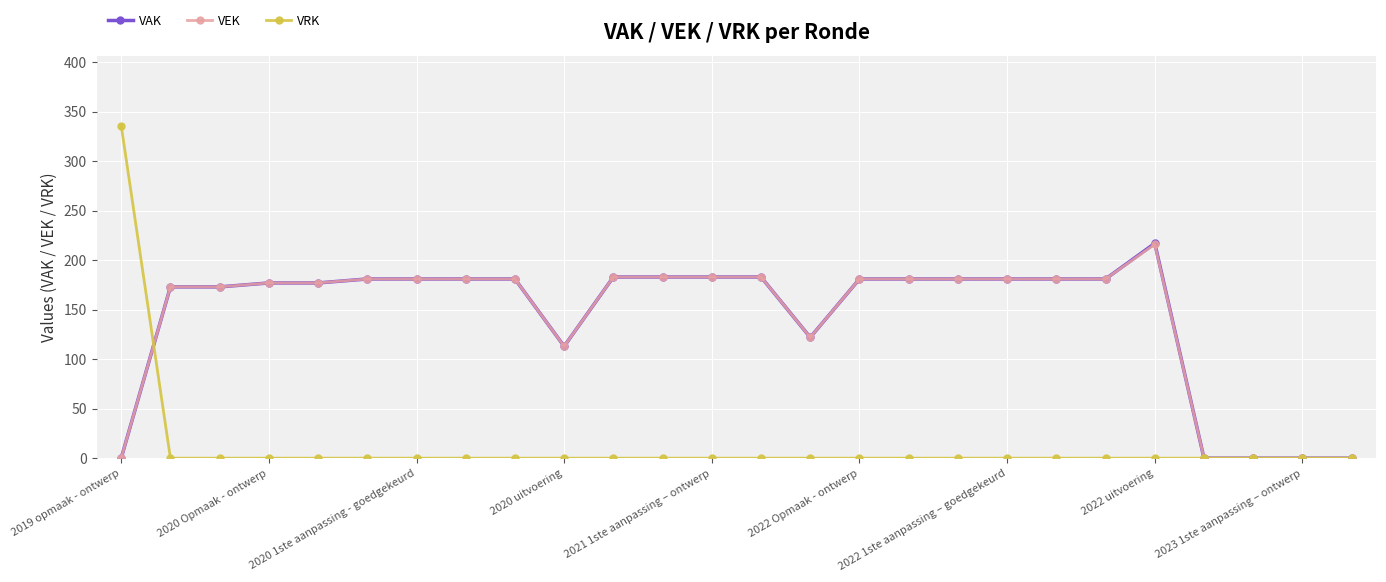

How many data points does each series have?

26